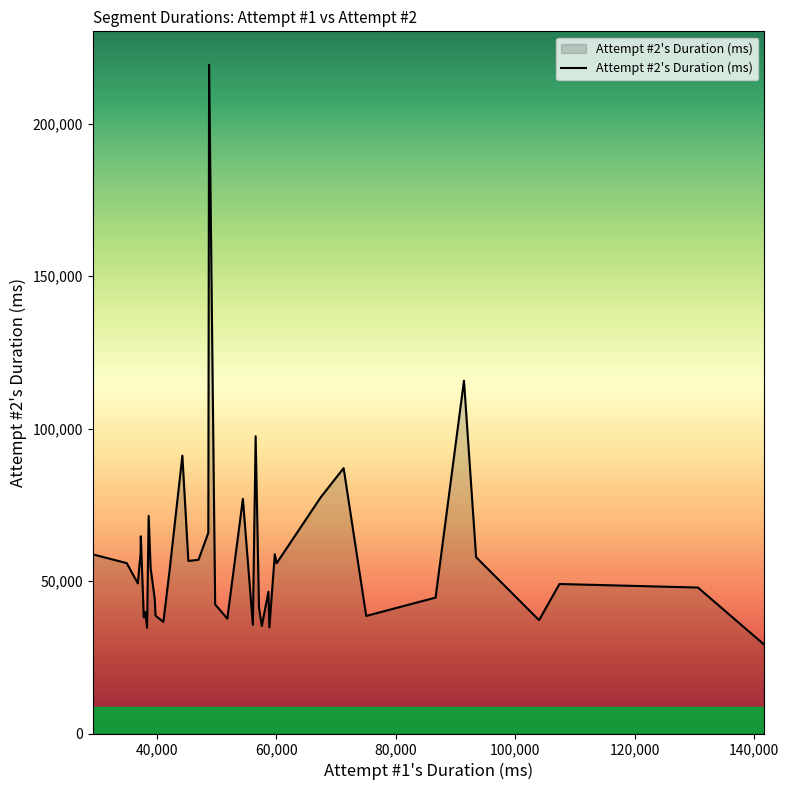

What is the difference between the maximum and minimum values?

190236